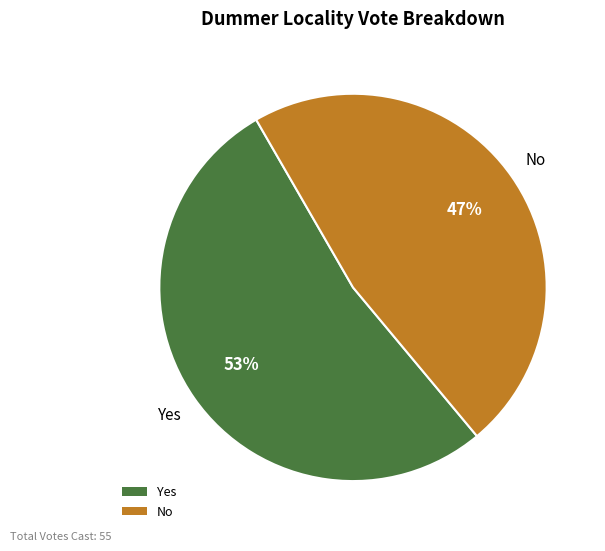

To the nearest percent, what is the average slice percentage?

50%